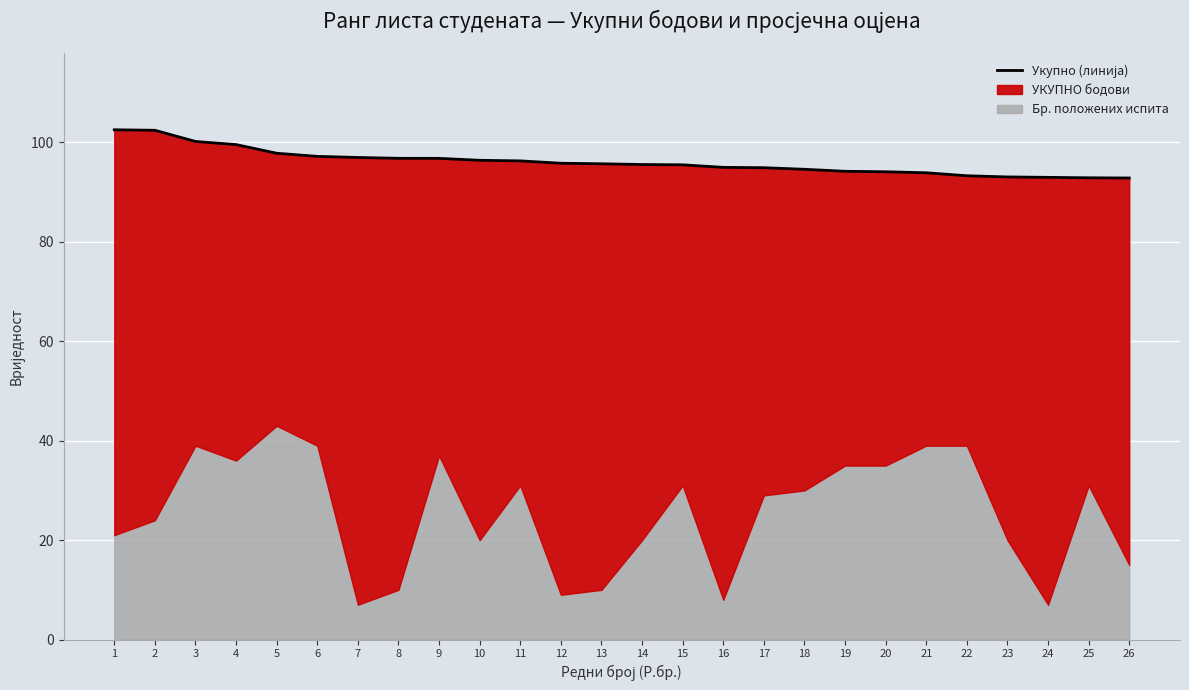

What is the value of the 9th point from the left?

96.8